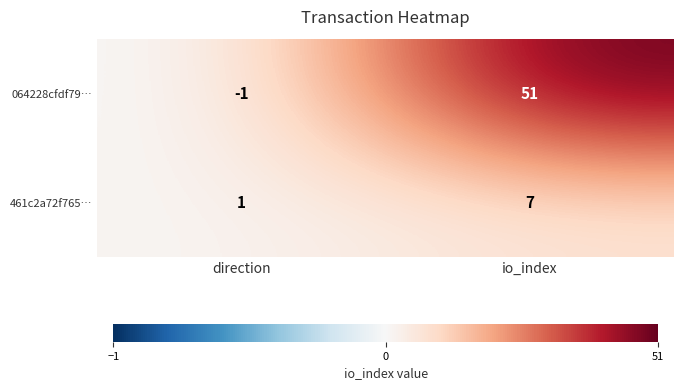

Reading left to right, what are all the values shown in this chart?

064228cfdf79…: -1	51
461c2a72f765…: 1	7